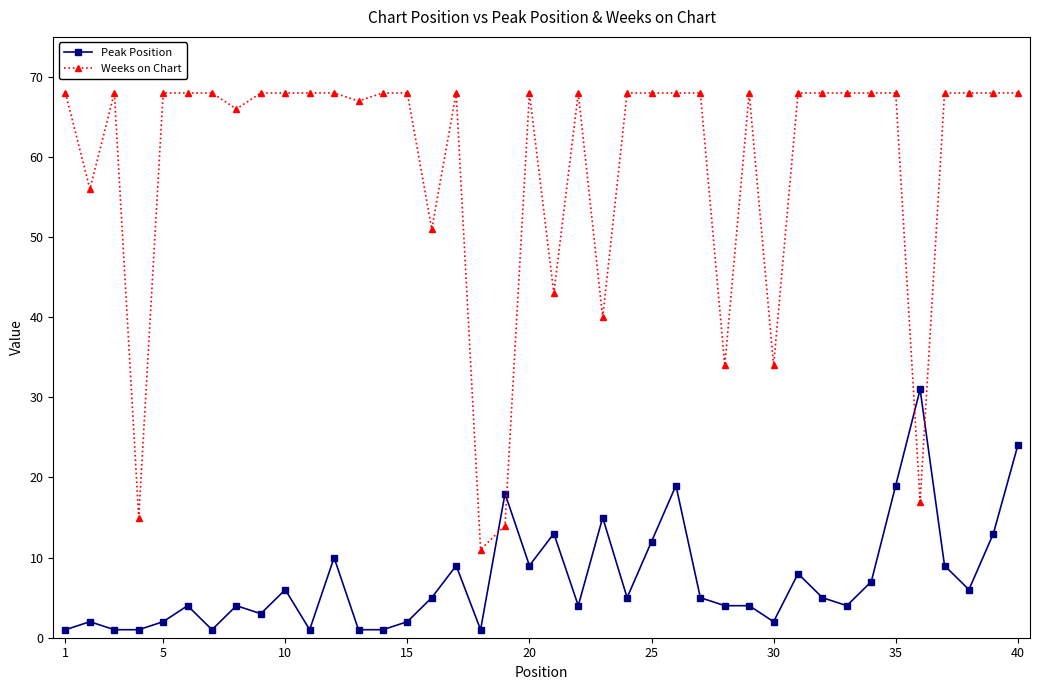

How many lines are shown in the chart?

2